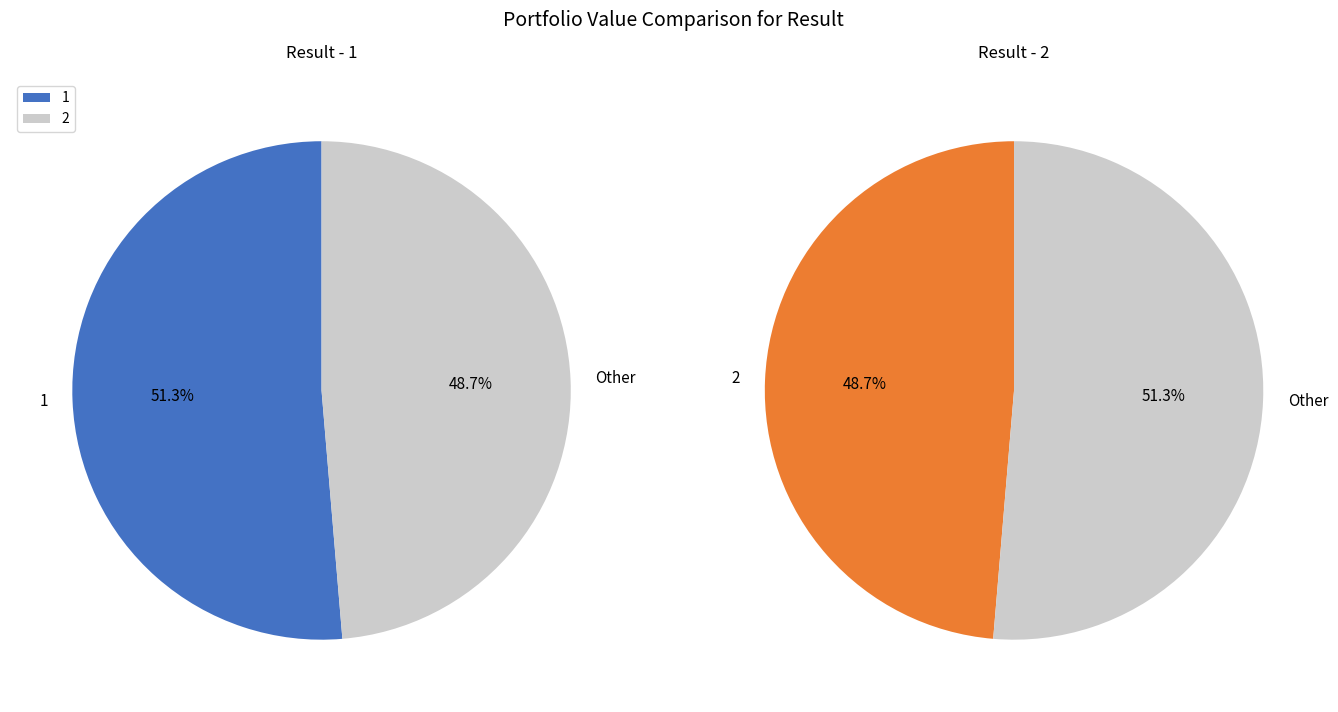

Combined, what portion of the pie is 2 and 1?

100.0%